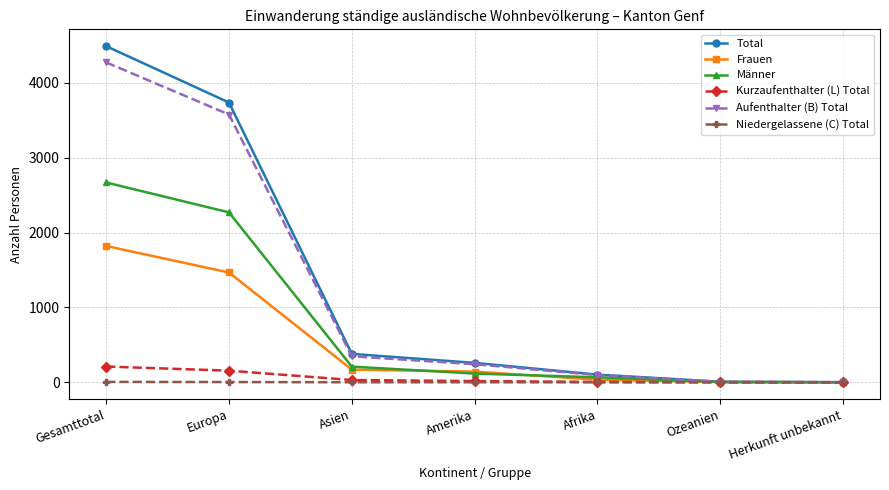

True or false: Total has a value of 260 at Amerika.

True